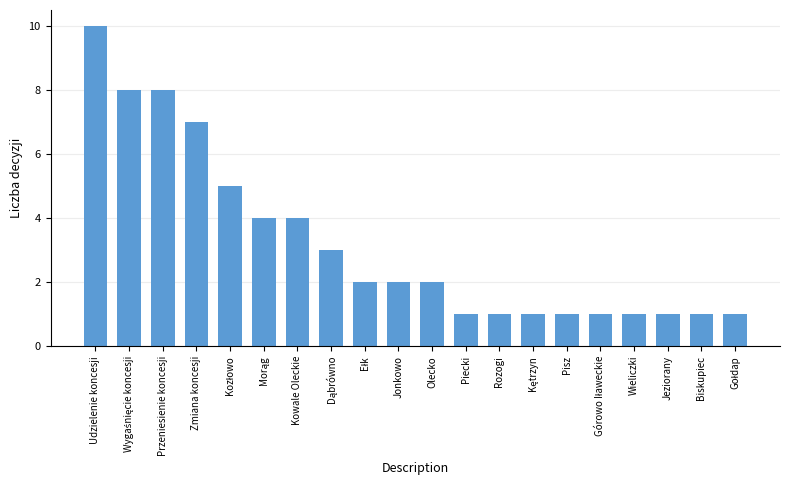

What is the label of the 13th bar from the left?

Rozogi